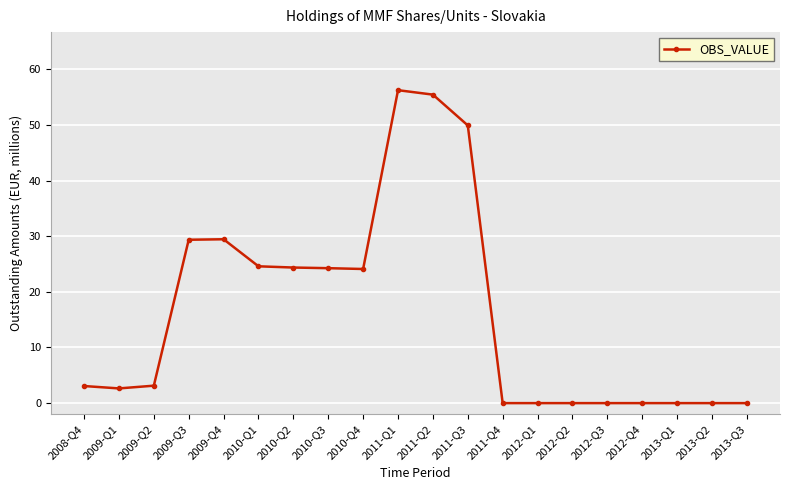

What is the difference between the values at 2010-Q3 and 2011-Q4?

24.3